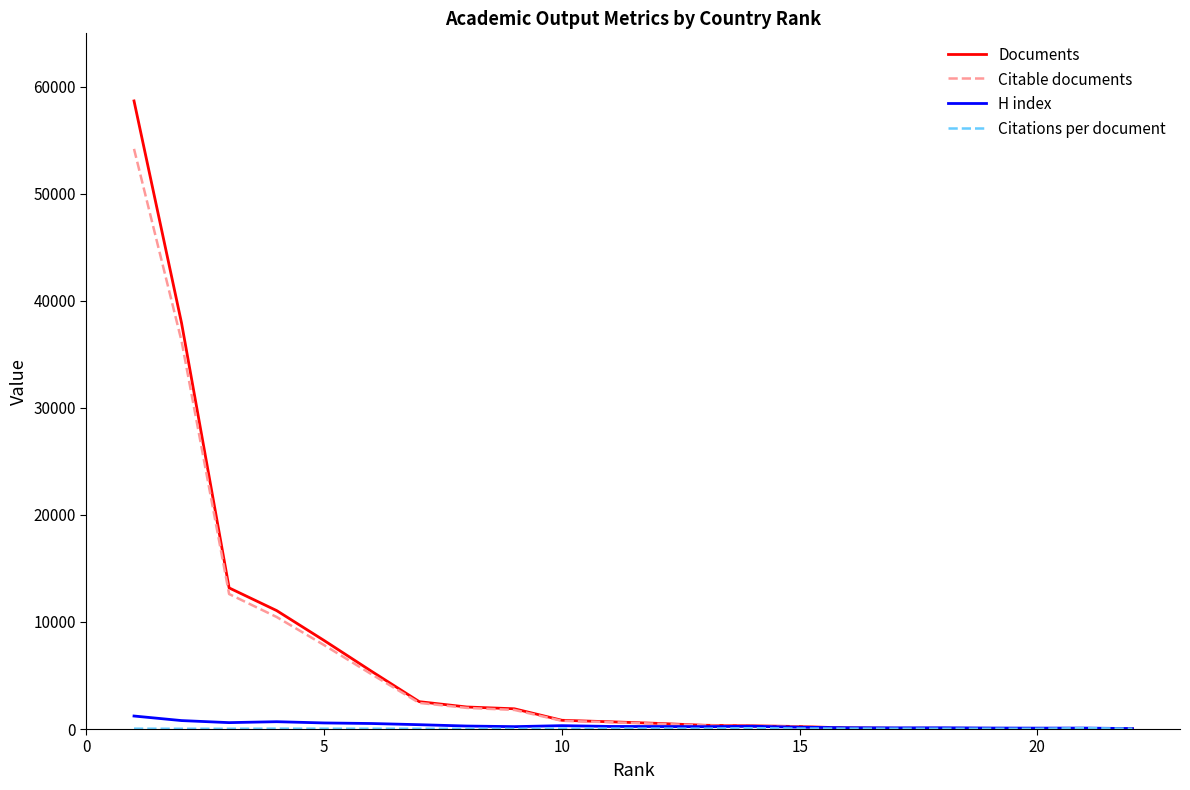

Which series has the largest range (max minus min)?

Documents